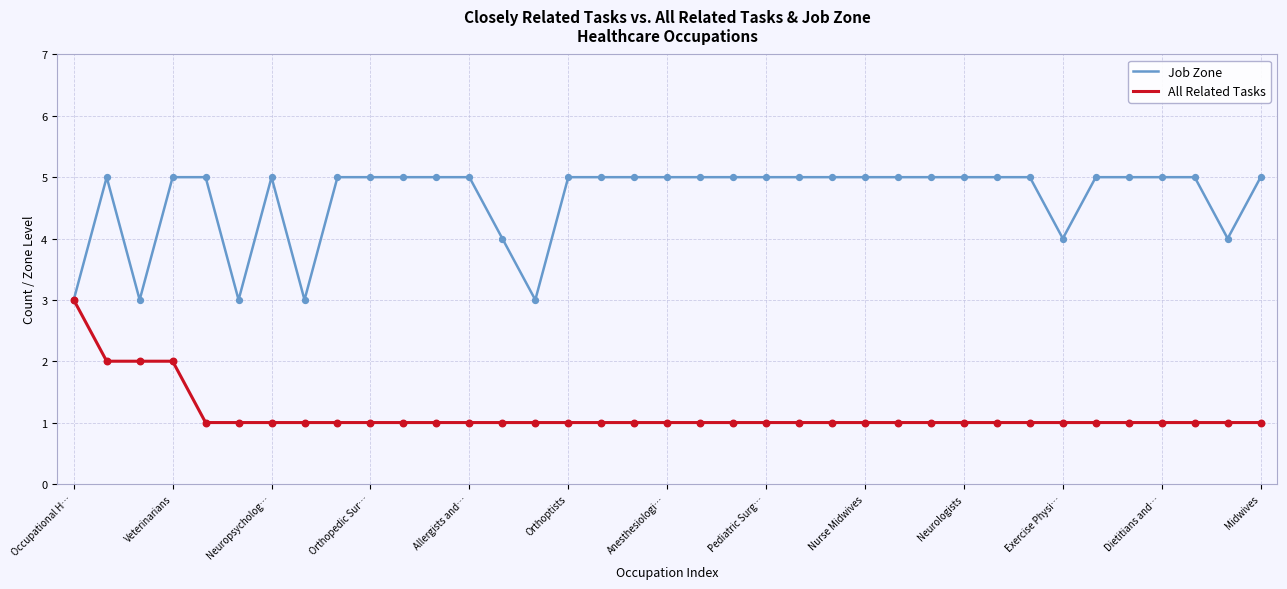

List the series in order of their peak value, highest first.

Job Zone, All Related Tasks